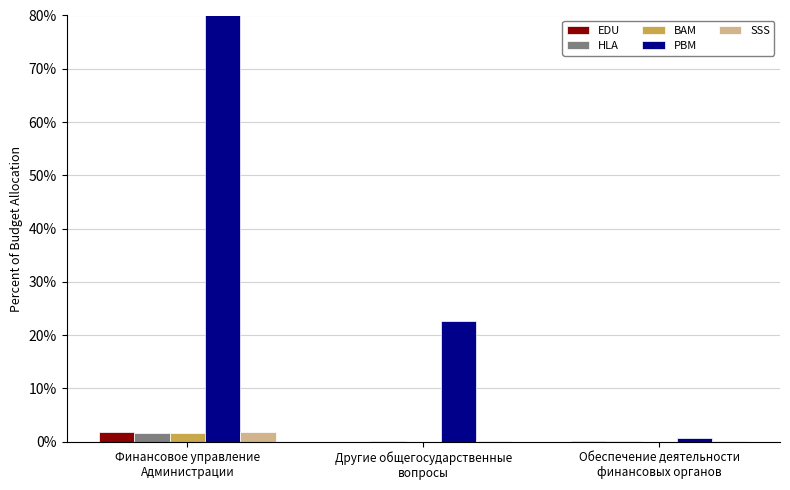

What is the sum of all SSS values?

1.9